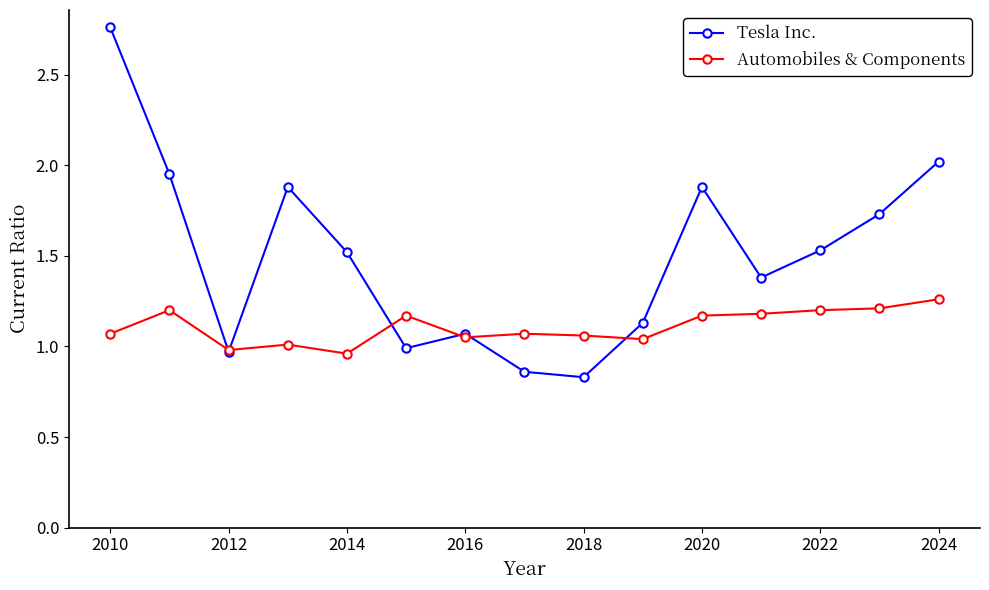

Which series has the largest total across all categories?

Tesla Inc.